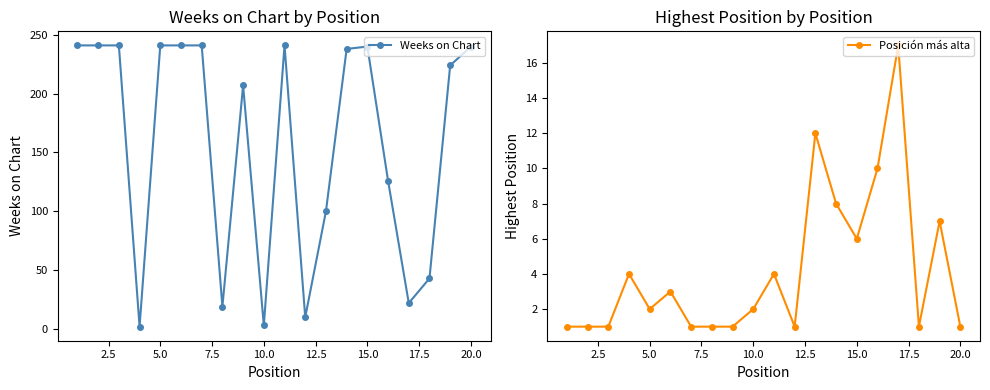

True or false: Weeks on Chart has more than 0 interior local peaks.

True